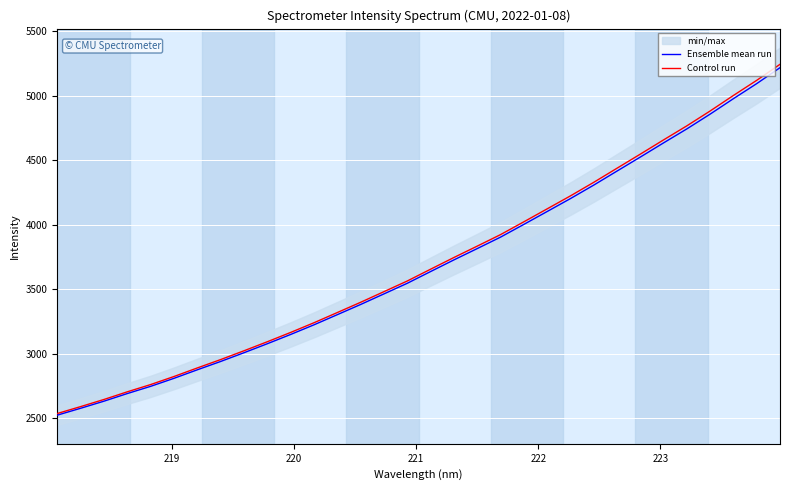

What is the maximum value for Ensemble mean run?

5215.6